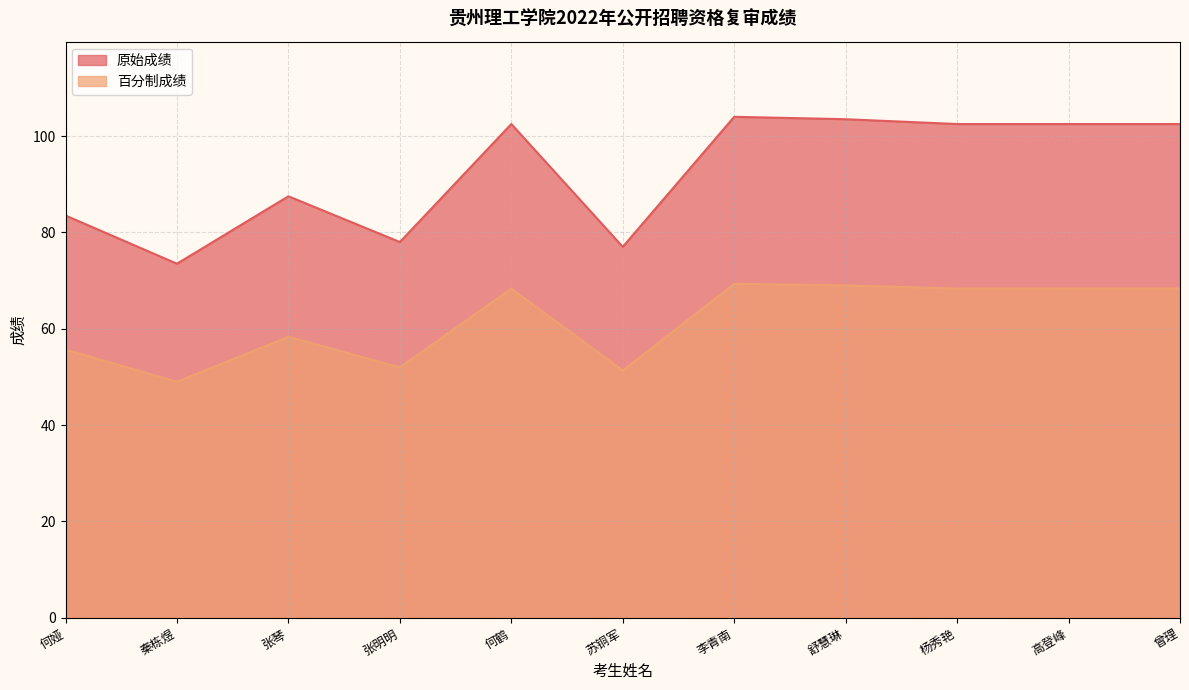

True or false: 原始成绩 and 百分制成绩 cross at least once.

False